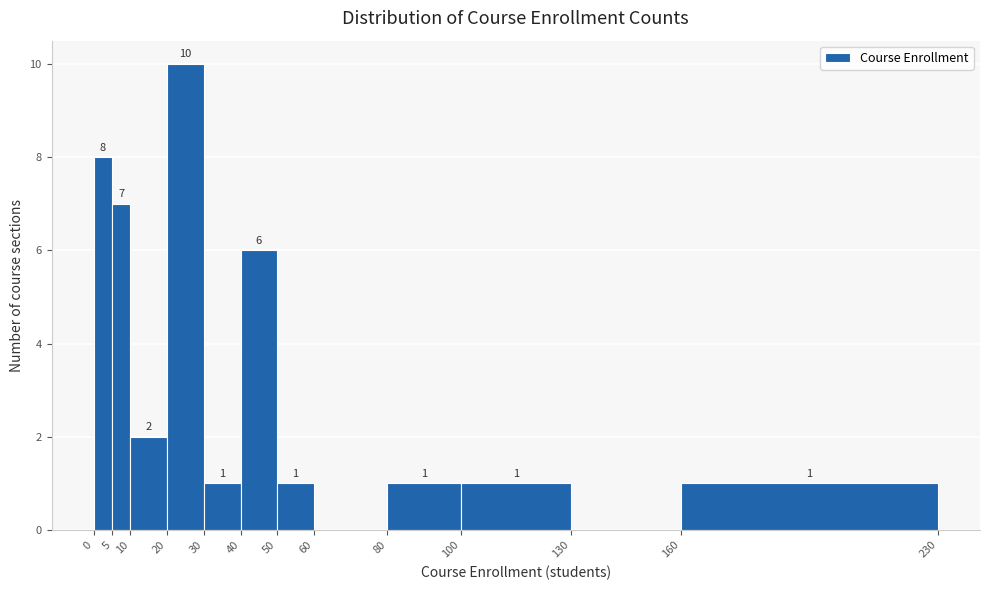

Which range on the x-axis has the tallest bar?

20 to 30